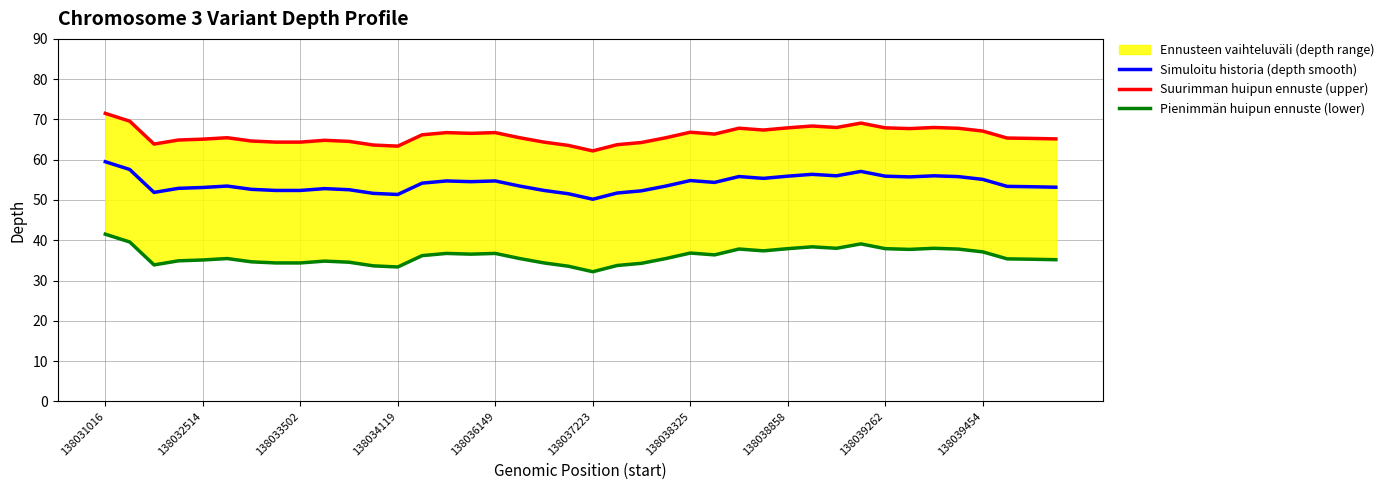

Which category has the highest value in the Simuloitu historia (depth smooth) series?

138031016